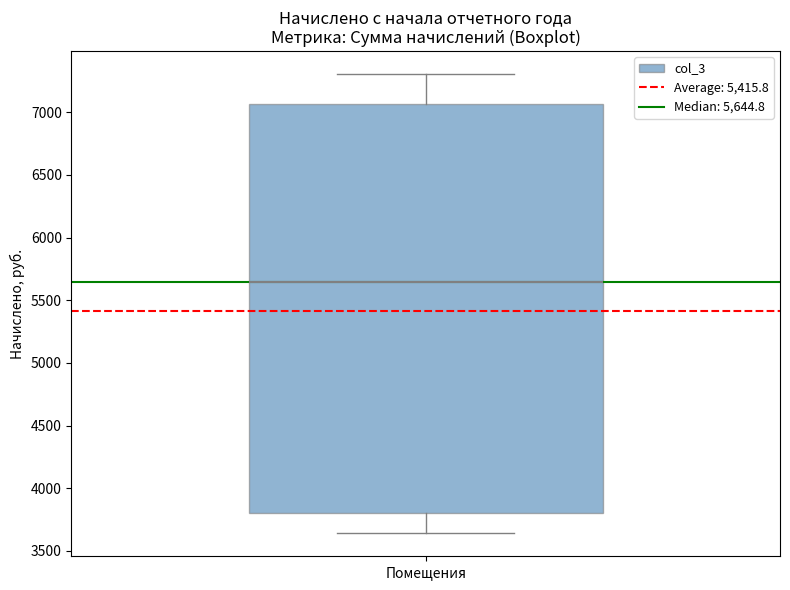

Transcribe this box plot: give where the median line is, the range the box spans, and where the two whiskers end, as read against the y-axis. The values are not printed on the chart, so give them approximately, as read against the axis.

median 5650, box 3800 to 7050, whiskers 3650 to 7300